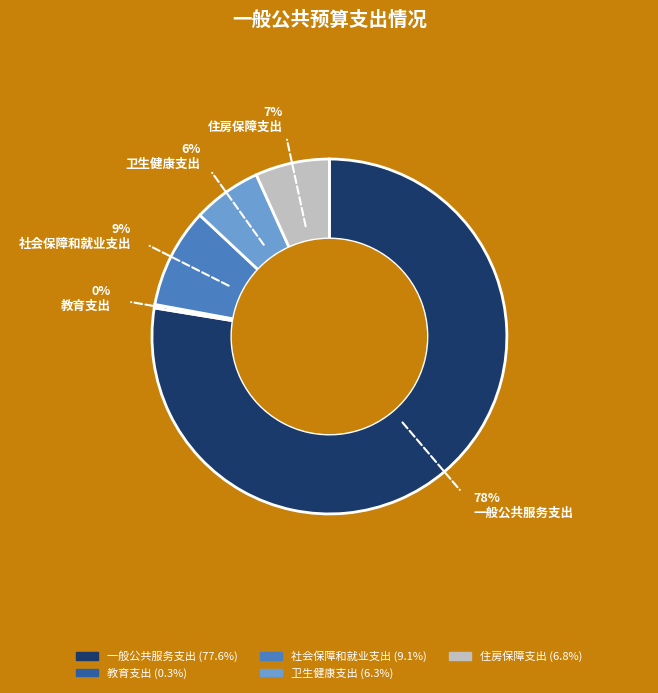

Which slice is the largest?

一般公共服务支出